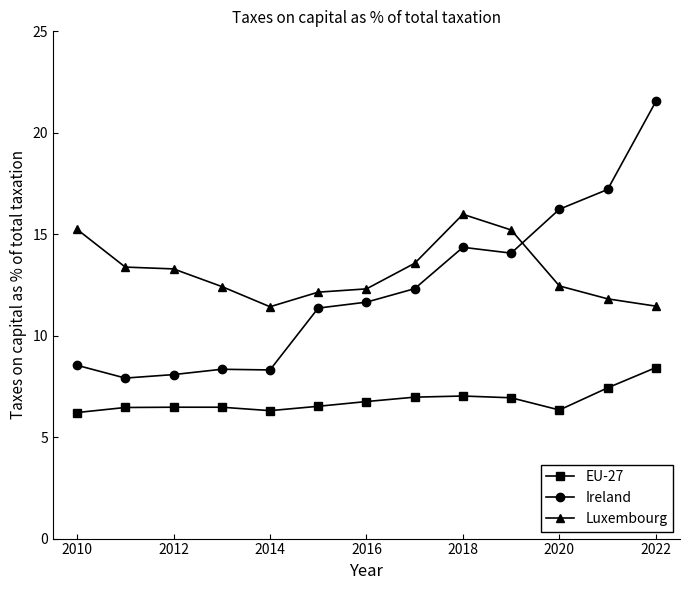

Does the chart display data point markers on the line(s)?

Yes